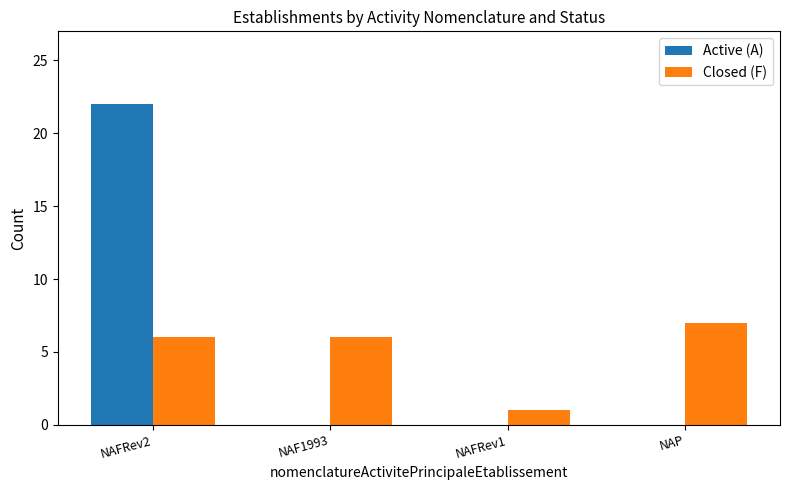

Are the bars horizontal?

No